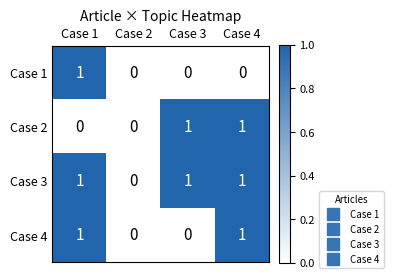

True or false: Case 2 has a value of 1 at Case 3.

True